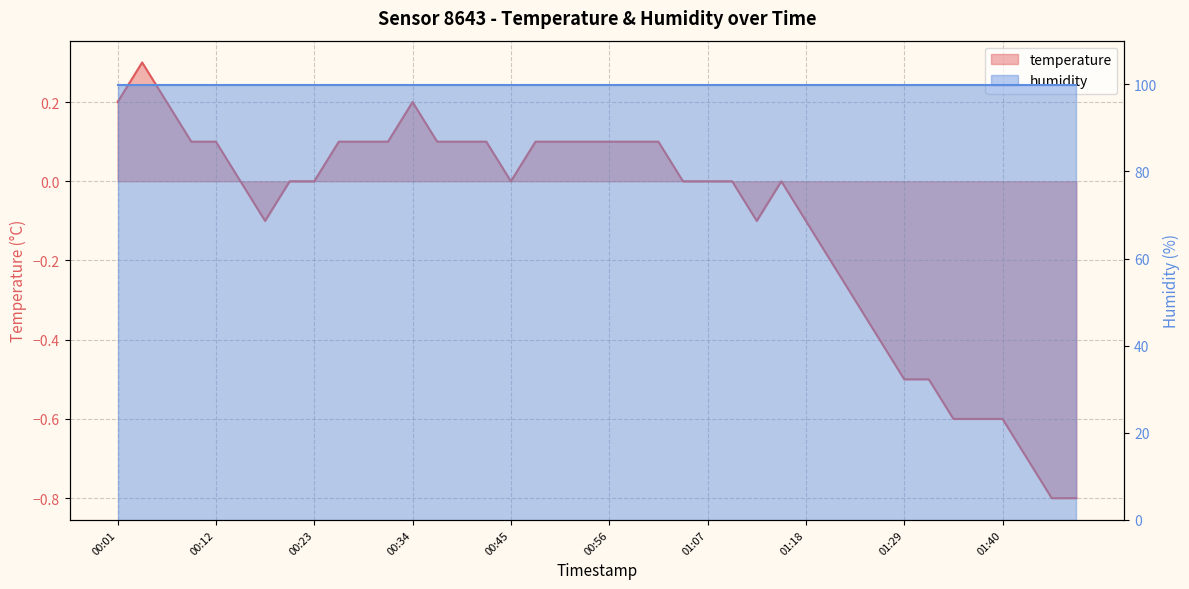

Reading right to left, extract all data points from this chart.

01:49=-0.8	01:46=-0.8	01:43=-0.7	01:40=-0.6	01:37=-0.6	01:35=-0.6	01:32=-0.5	01:29=-0.5	01:26=-0.4	01:24=-0.3	01:21=-0.2	01:18=-0.1	01:15=0.0	01:13=-0.1	01:10=0.0	01:07=0.0	01:04=0.0	01:02=0.1	00:59=0.1	00:56=0.1	00:54=0.1	00:51=0.1	00:48=0.1	00:45=0.0	00:43=0.1	00:40=0.1	00:37=0.1	00:34=0.2	00:32=0.1	00:29=0.1	00:26=0.1	00:23=0.0	00:21=0.0	00:18=-0.1	00:15=0.0	00:12=0.1	00:10=0.1	00:07=0.2	00:04=0.3	00:01=0.2